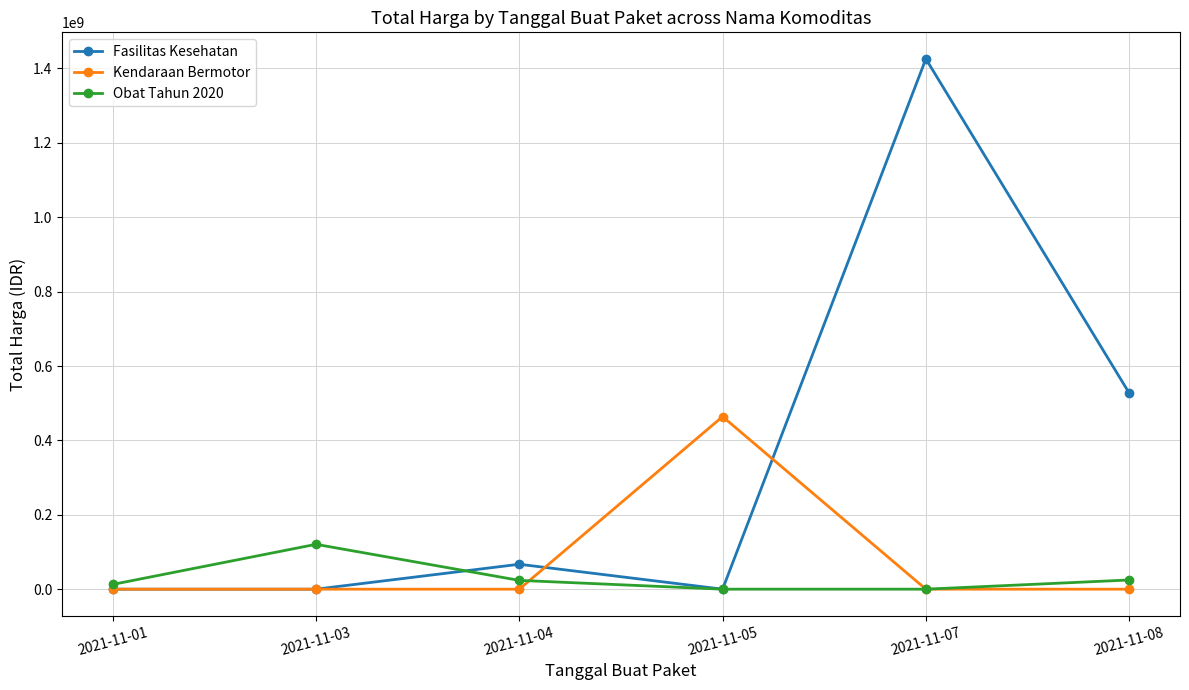

Which series has the widest spread of values?

Fasilitas Kesehatan